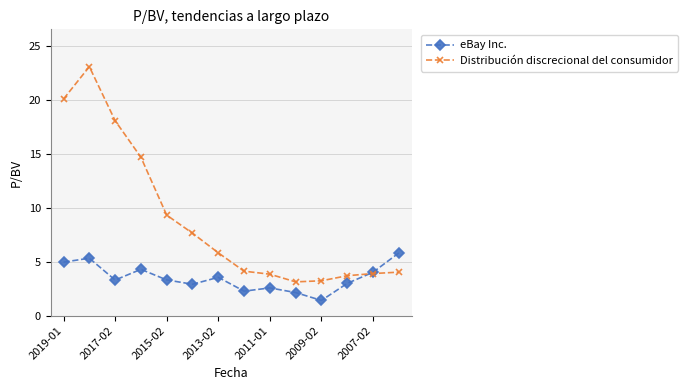

What is the highest value of the Distribución discrecional del consumidor series?

23.1